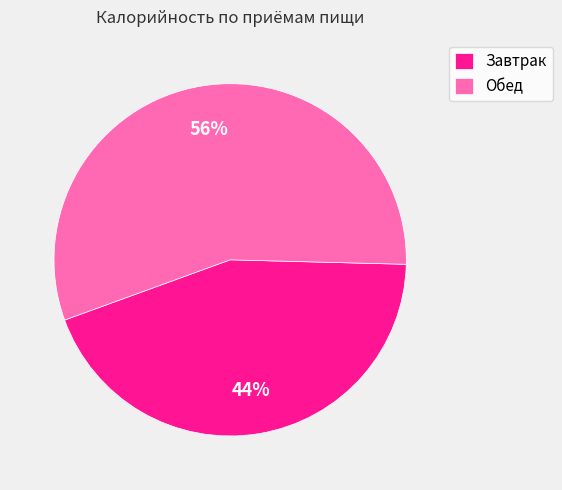

What is the largest slice in the pie chart?

Обед